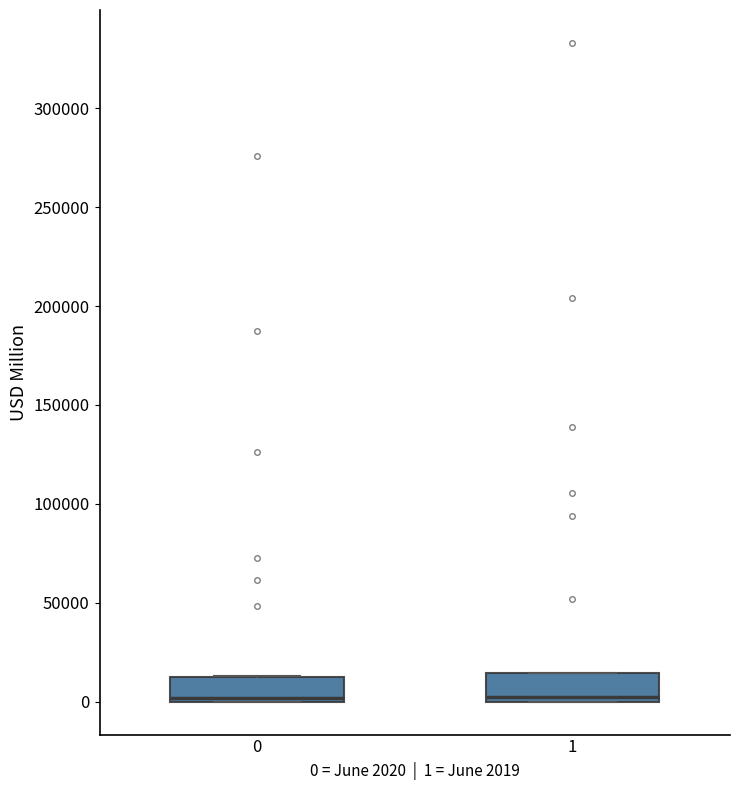

Reading left to right, read every box against the y-axis: the position of its median line, the range the box covers, and the ends of its whiskers. The values are not printed on the chart, so give them approximately, as read against the axis.

0: median 0 (just above the box's lower edge), box 0 to 10000, whiskers 0 to 15000
1: median 0 (just above the box's lower edge), box 0 to 15000, whiskers 0 to 15000